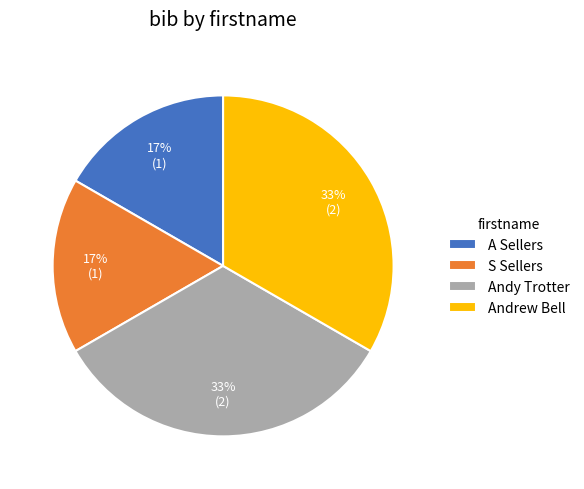

Combined, do Andrew Bell and Andy Trotter account for over 50%?

Yes